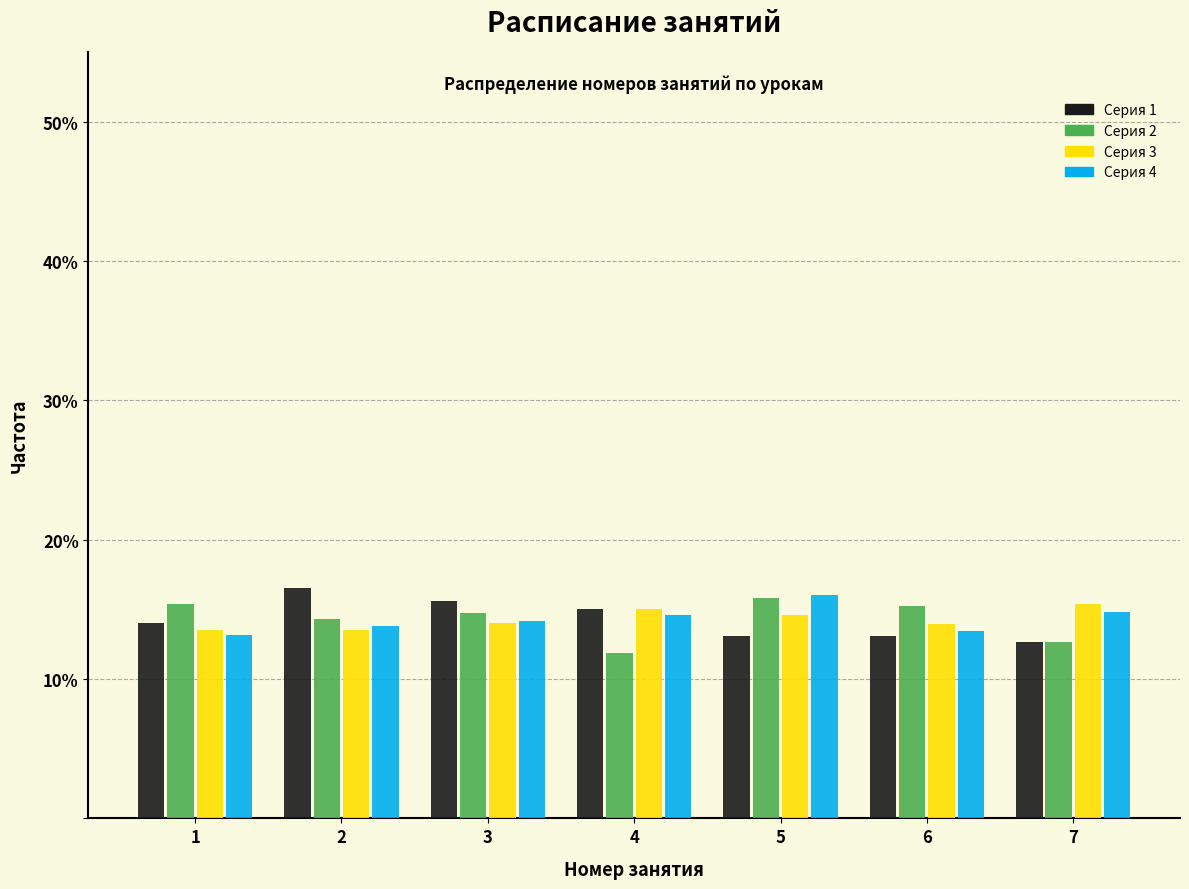

What is the height of the Серия 2 bar covering 2.5 to 3.5 on the x-axis? The values are not printed on the chart, so give them approximately, as read against the axis.

15